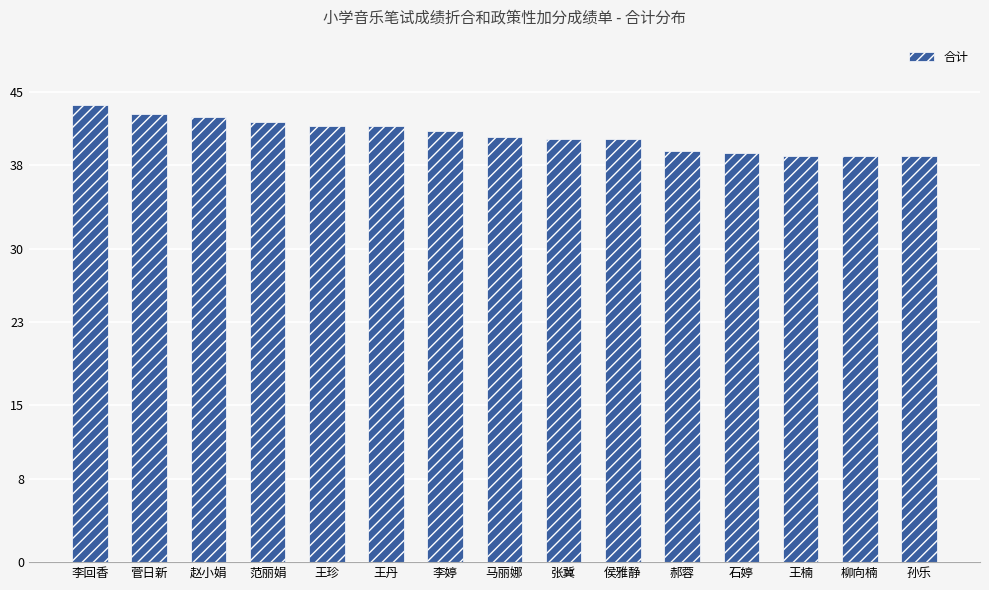

What is the minimum value shown in the chart?

38.8